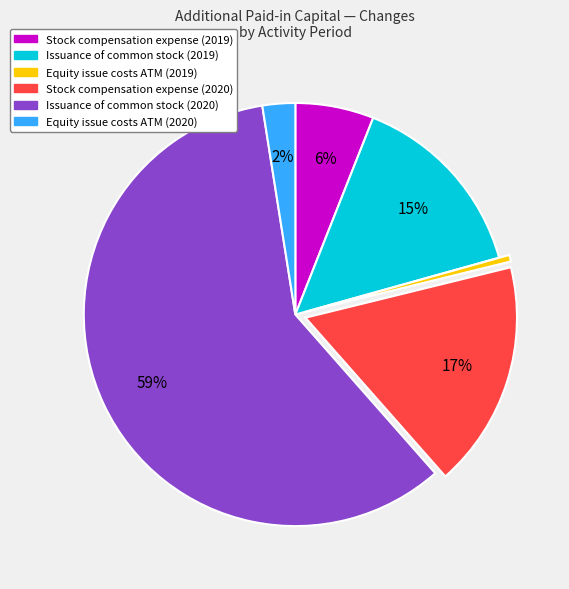

Is it true that Issuance of common stock (2020) is 73% of the pie?

False